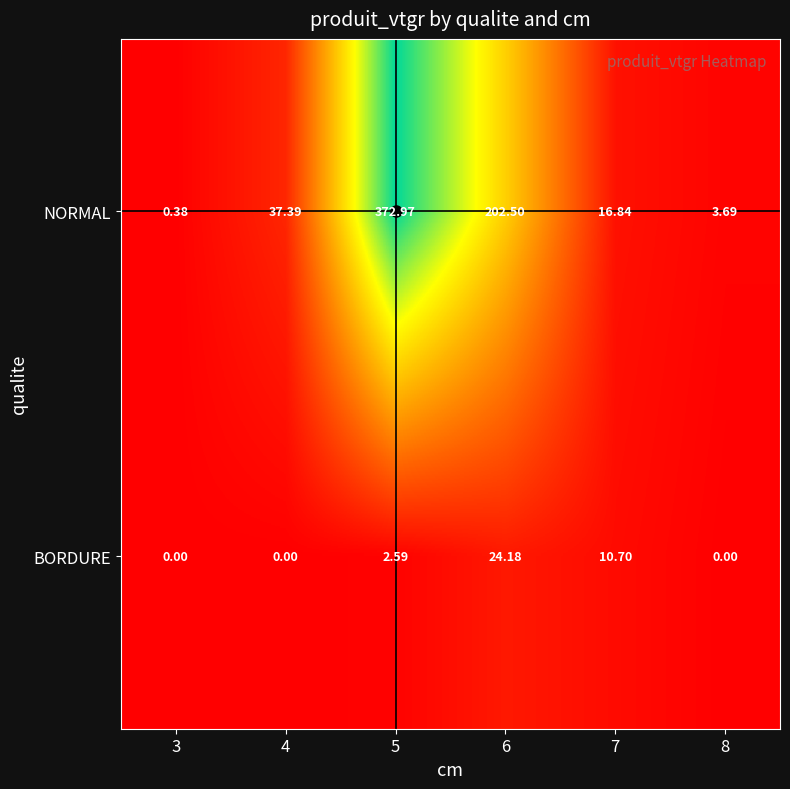

What is the spread (max minus min) of values at 6?

178.3